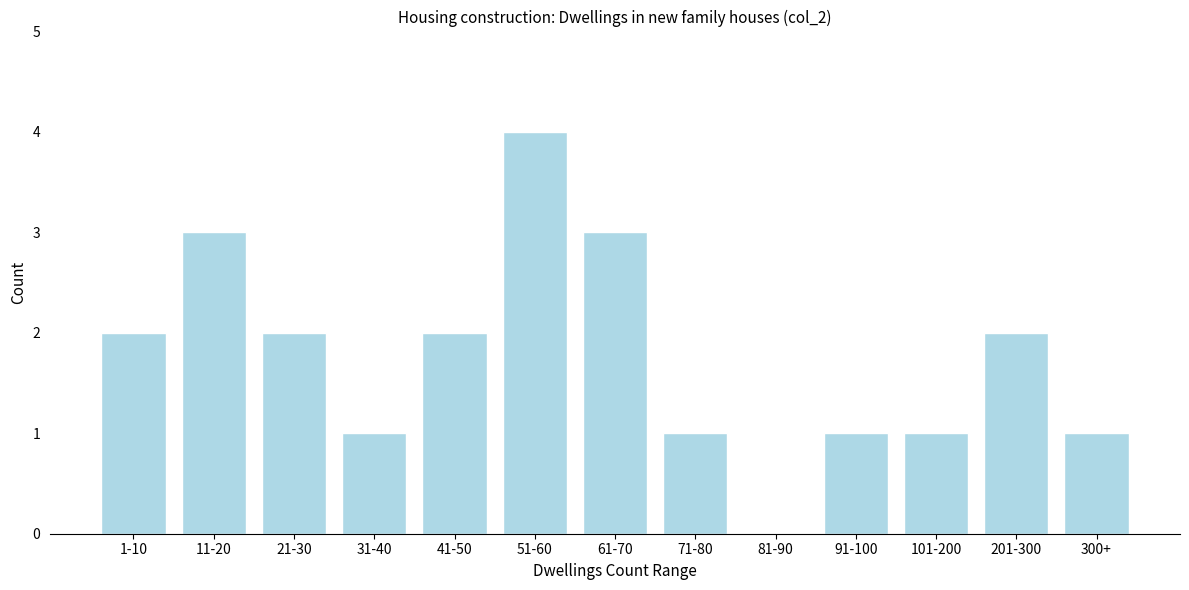

Reading right to left, transcribe all the data shown in this chart.

300+=1	201-300=2	101-200=1	91-100=1	81-90=0	71-80=1	61-70=3	51-60=4	41-50=2	31-40=1	21-30=2	11-20=3	1-10=2